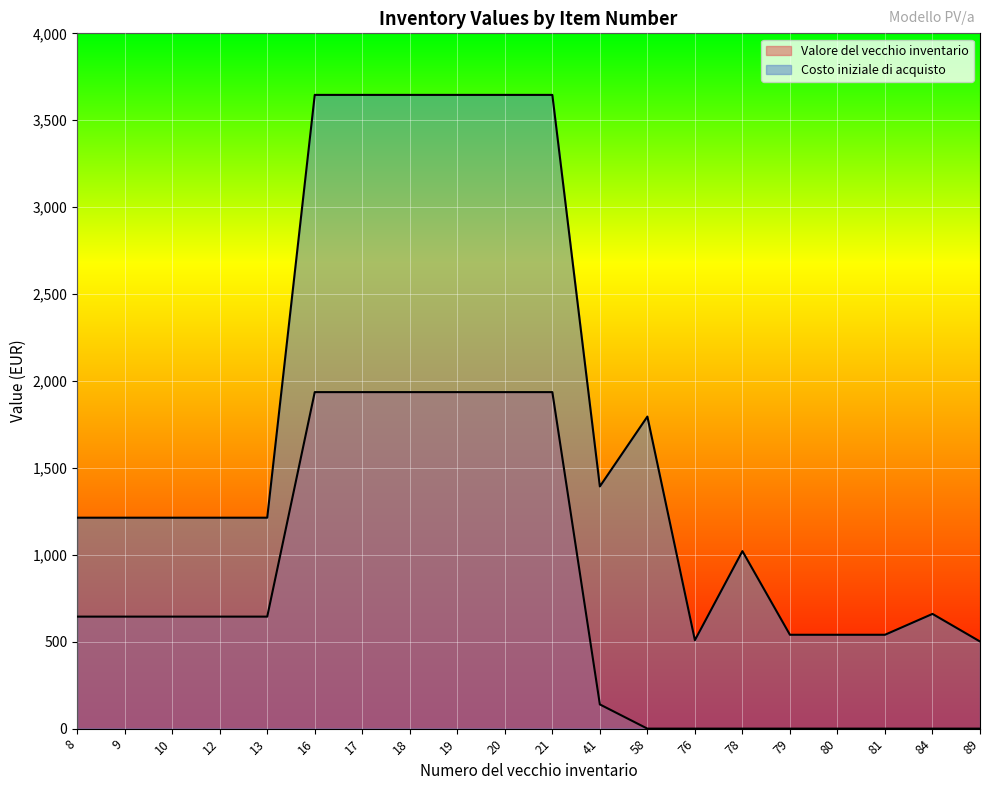

Reading right to left, transcribe all the data shown in this chart.

Valore del vecchio inventario: 89=0.0	84=0.0	81=0.0	80=0.0	79=0.0	78=0.0	76=0.0	58=0.0	41=139.3	21=1936.0	20=1936.0	19=1936.0	18=1936.0	17=1936.0	16=1936.0	13=644.4	12=644.4	10=644.4	9=644.4	8=644.4
Costo iniziale di acquisto: 89=501.3	84=660.0	81=540.0	80=540.0	79=540.0	78=1021.1	76=508.8	58=1795.2	41=1393.3	21=3645.8	20=3645.8	19=3645.8	18=3645.8	17=3645.8	16=3645.8	13=1213.5	12=1213.5	10=1213.5	9=1213.5	8=1213.5